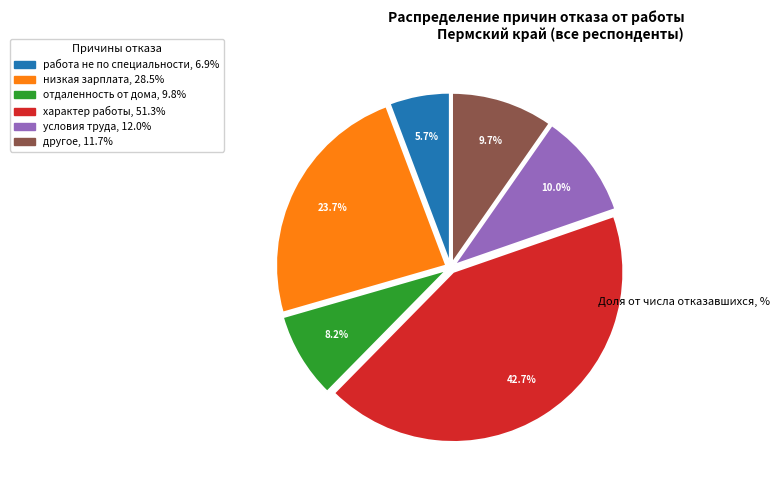

Is it true that характер работы is 52% of the pie?

False